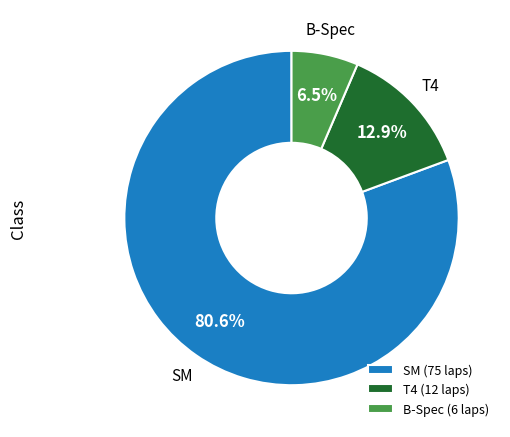

Combined, what portion of the pie is T4 and B-Spec?

19.4%